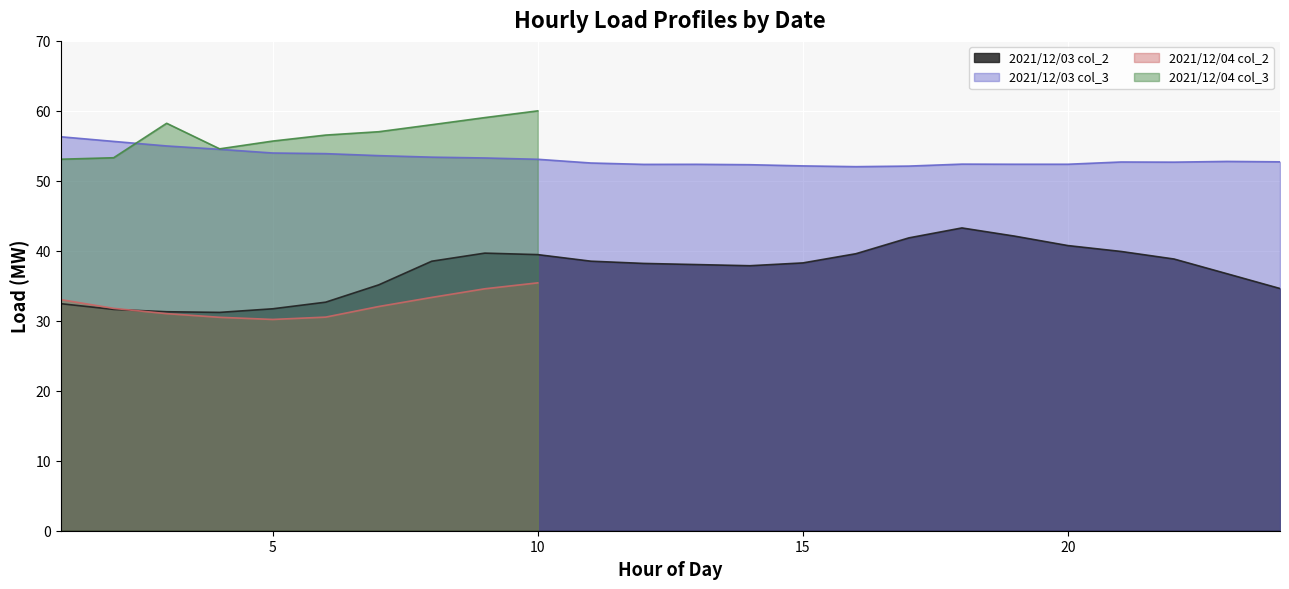

The value of 2021/12/03 col_2 at 19 is 42.1. True or false?

True